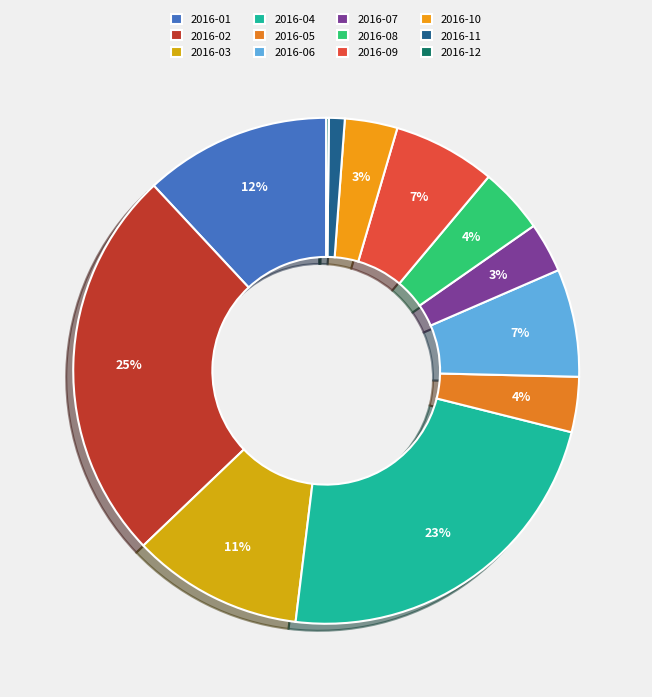

Combined, do 2016-12 and 2016-11 account for over 50%?

No